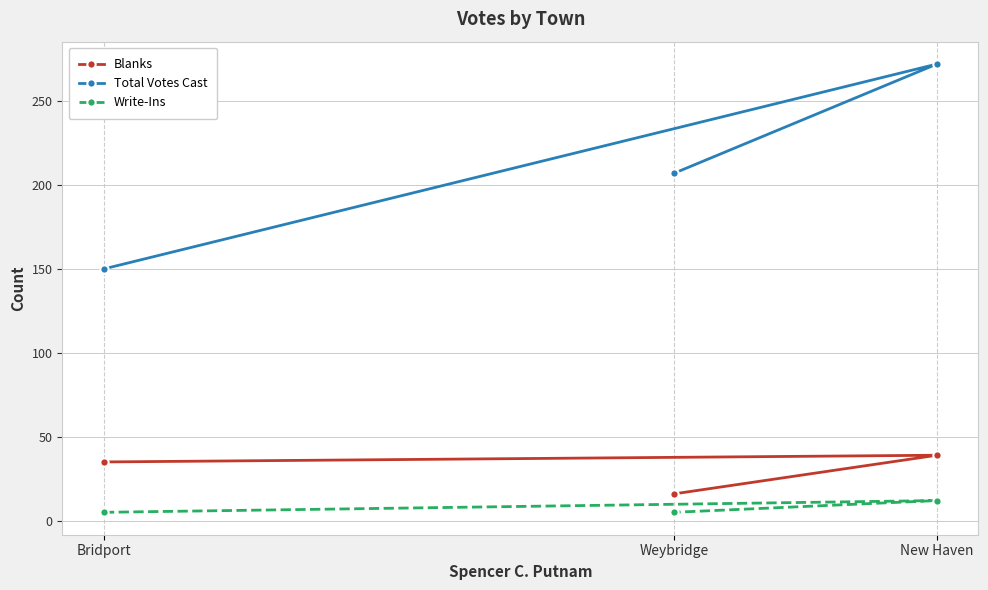

Reading right to left, list all the values displayed in this chart.

Blanks: New Haven=39	Weybridge=16	Bridport=35
Total Votes Cast: New Haven=272	Weybridge=207	Bridport=150
Write-Ins: New Haven=12	Weybridge=5	Bridport=5